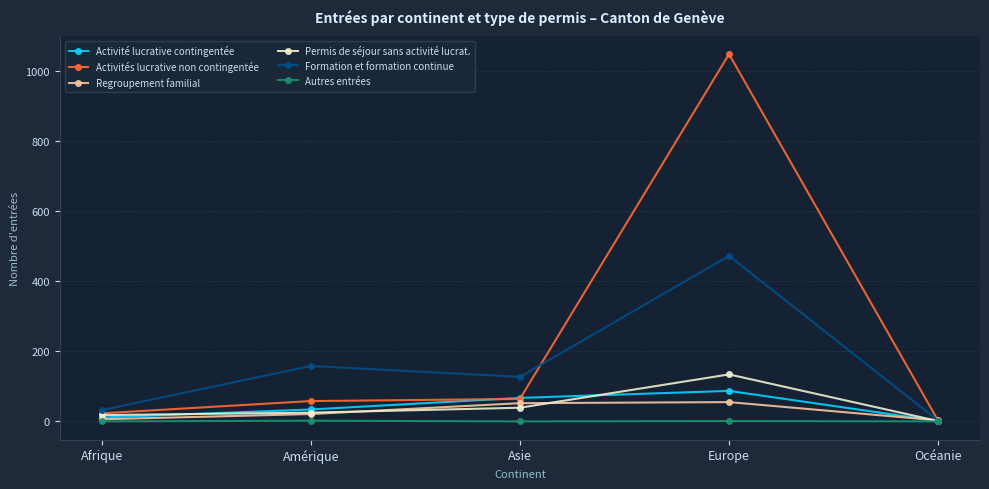

The Autres entrées series shows 0 at Océanie. True or false?

True